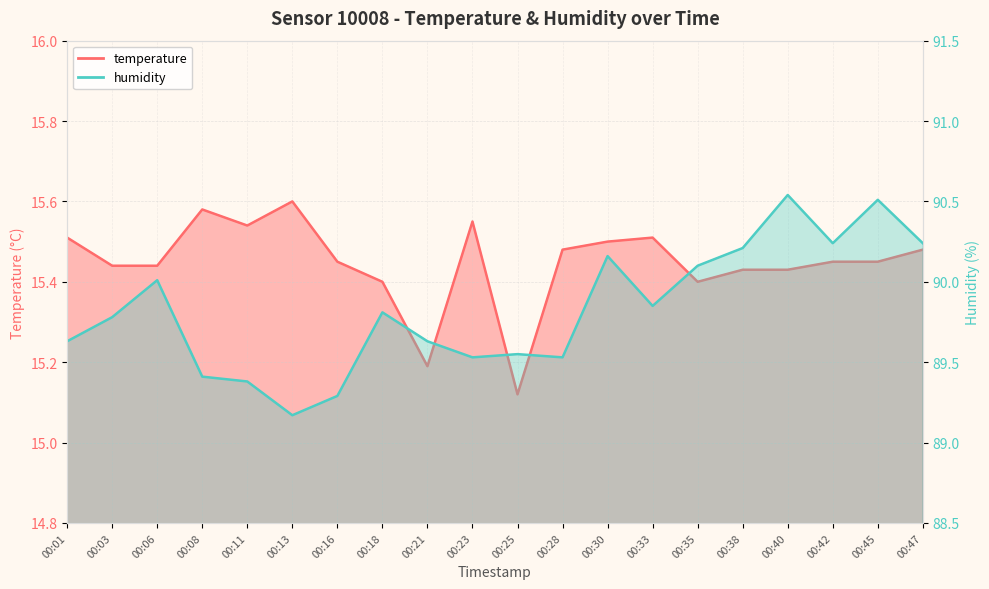

At how many categories does at least one series exceed 80?

20